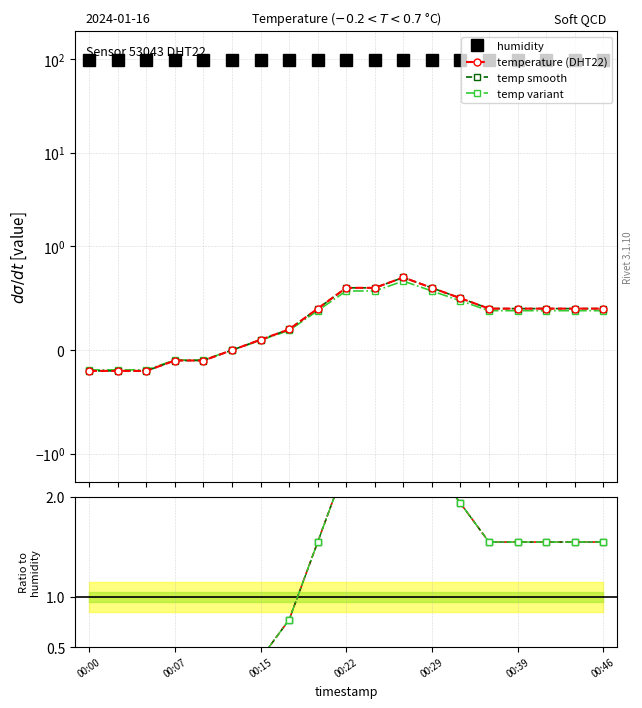

List the labels in order of value, smallest first.

00:00, 00:03, 00:05, 00:07, 00:10, 00:12, 00:15, 00:17, 00:20, 00:37, 00:39, 00:41, 00:44, 00:46, 00:34, 00:22, 00:24, 00:29, 00:27